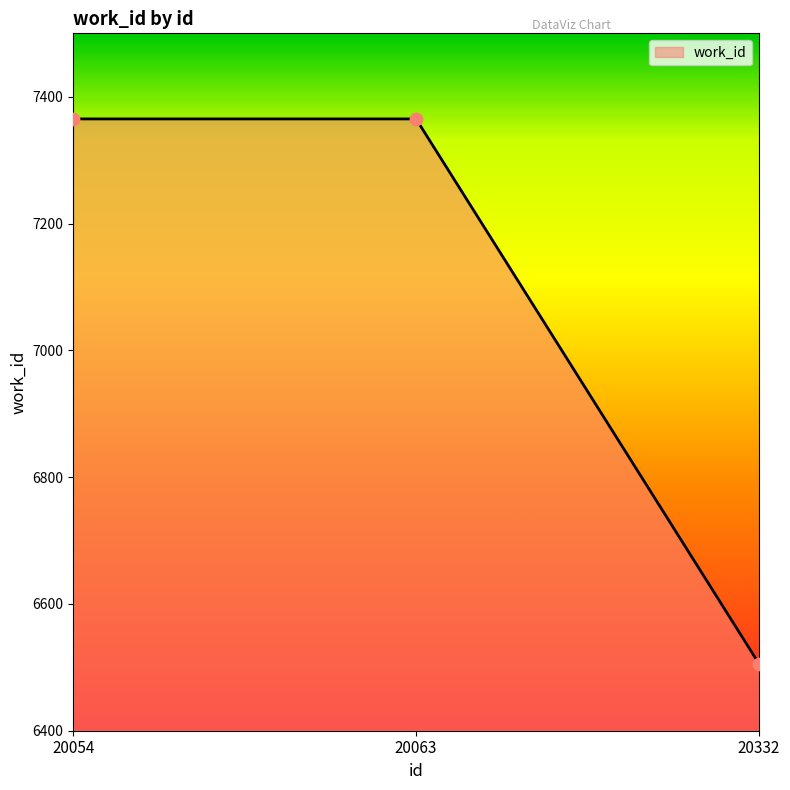

What is the ratio of the value at 20063 to the value at 20332?

1.1